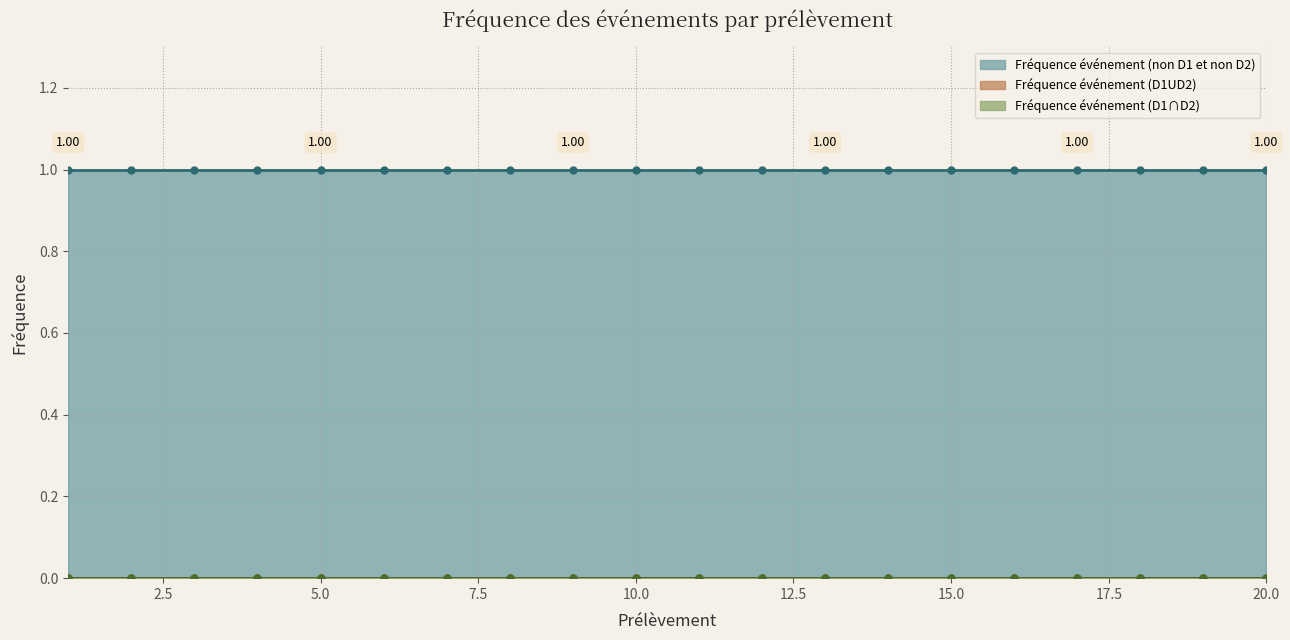

Which series changed the most between 10 and 13?

Fréquence événement (D1UD2)